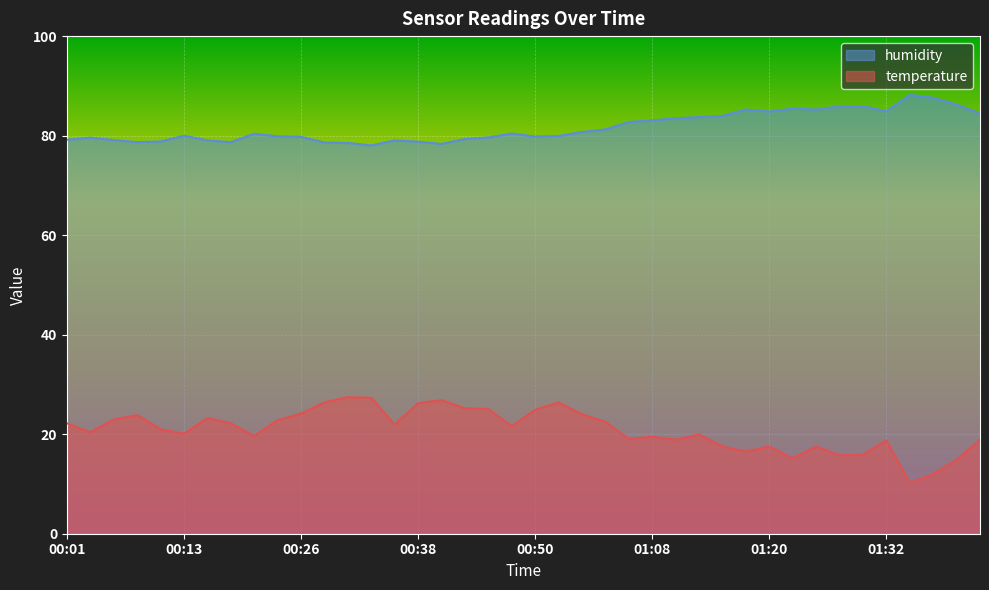

What position from the right is 00:45?

22